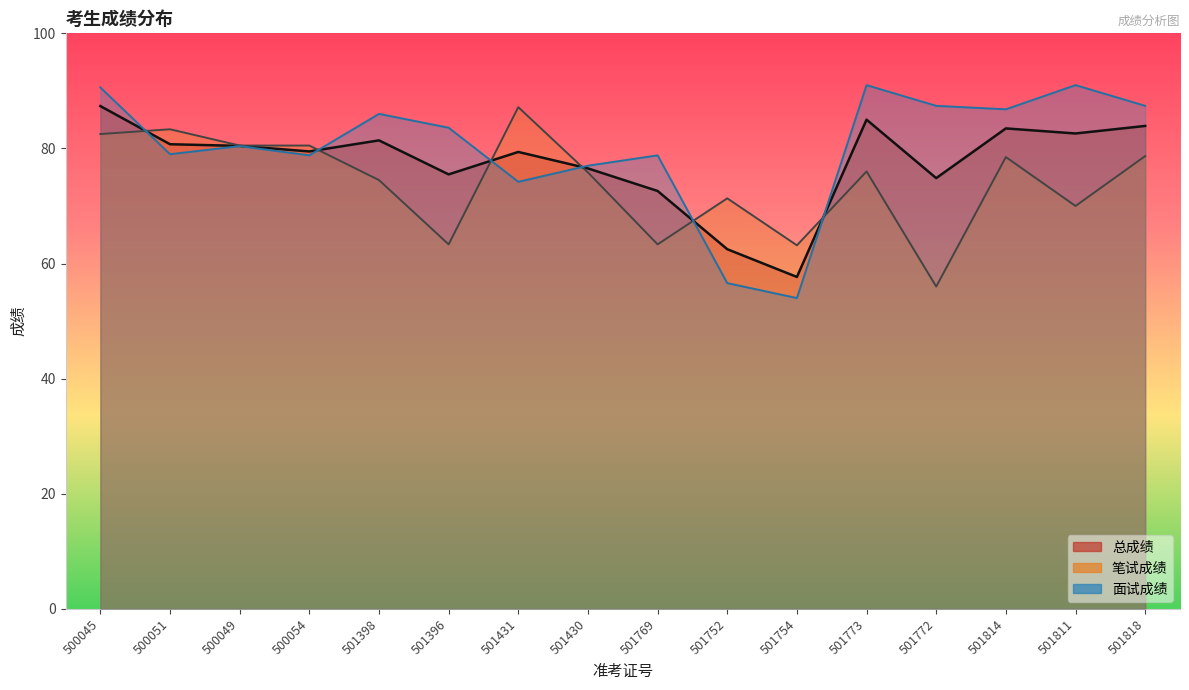

Which series has the largest range (max minus min)?

面试成绩